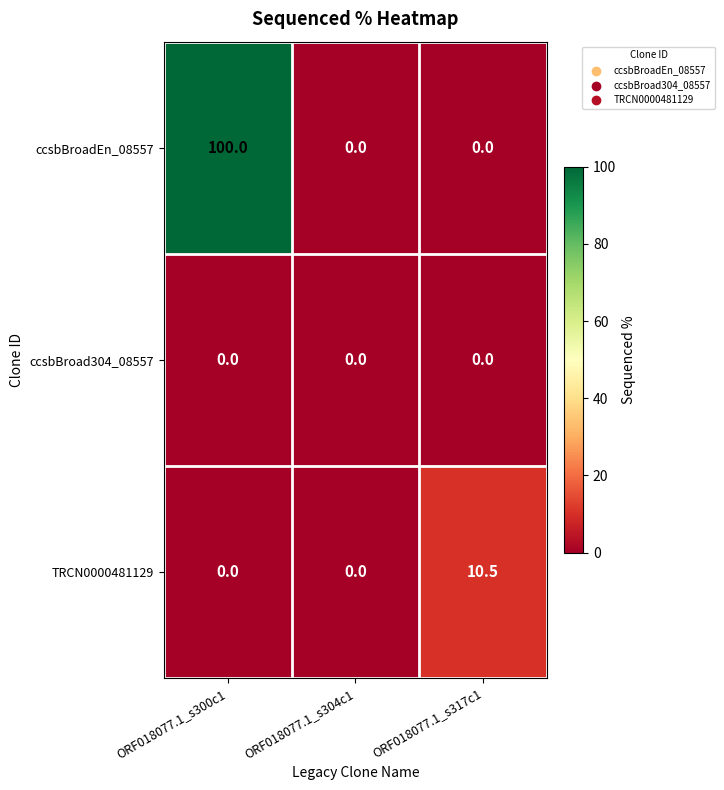

Which label corresponds to the largest value in the chart?

ORF018077.1_s300c1